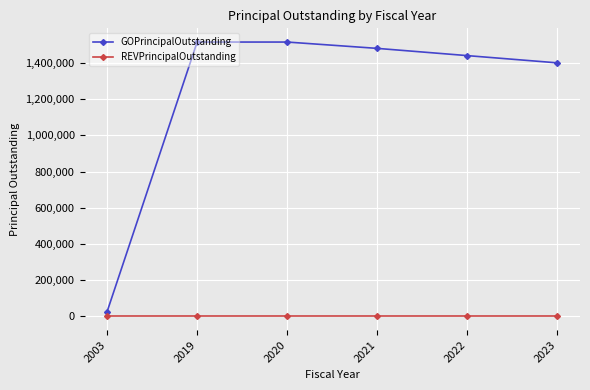

How many series are shown in this chart?

2